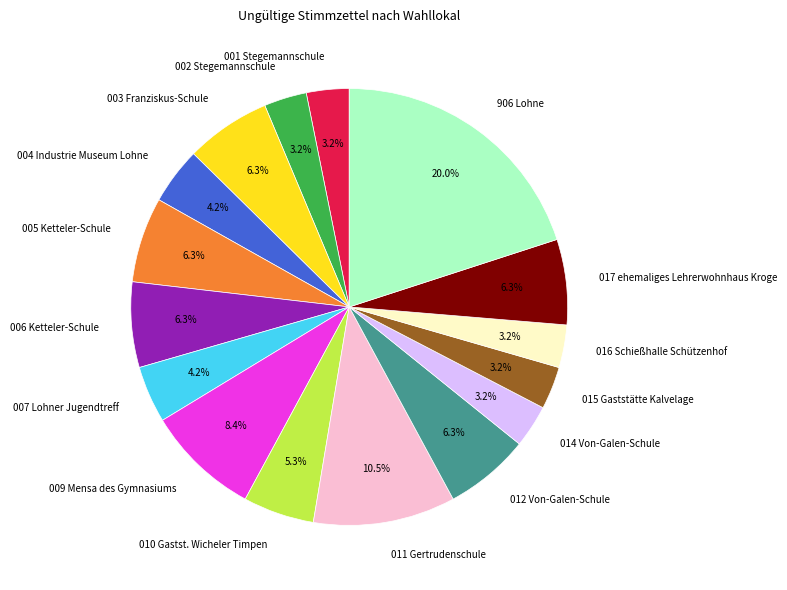

Combined, do 003 Franziskus-Schule and 005 Ketteler-Schule account for over 50%?

No